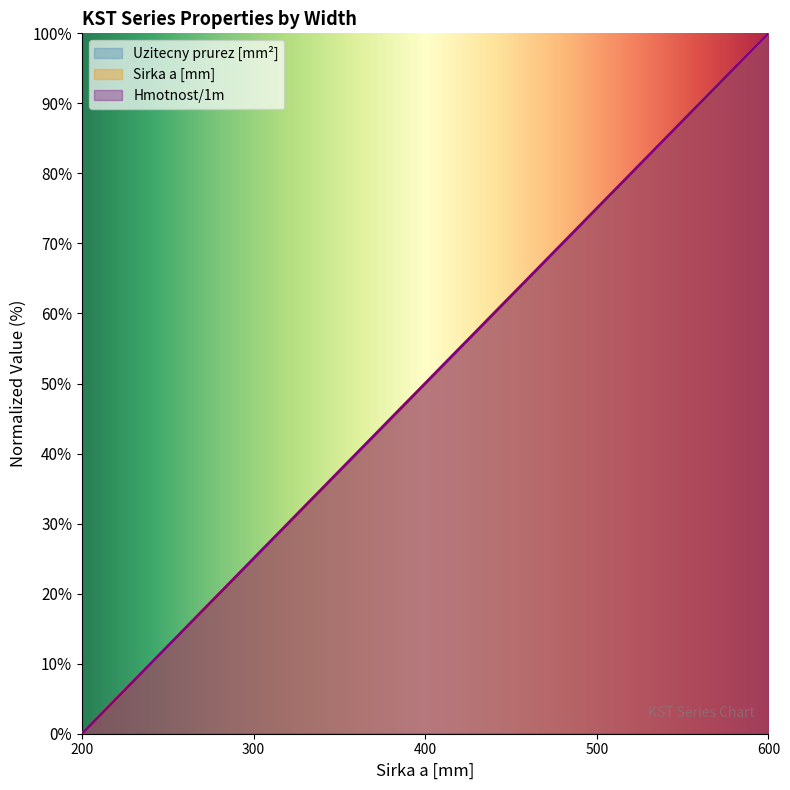

How many intersections are there between Uzitecny prurez [mm2] and Hmotnost/1m?

1